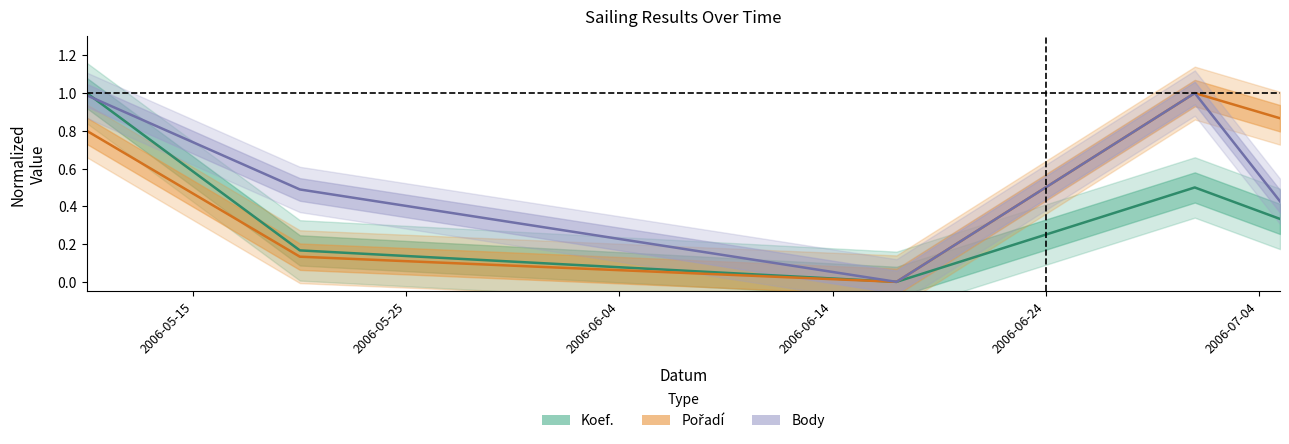

Does the chart display data point markers on the line(s)?

No